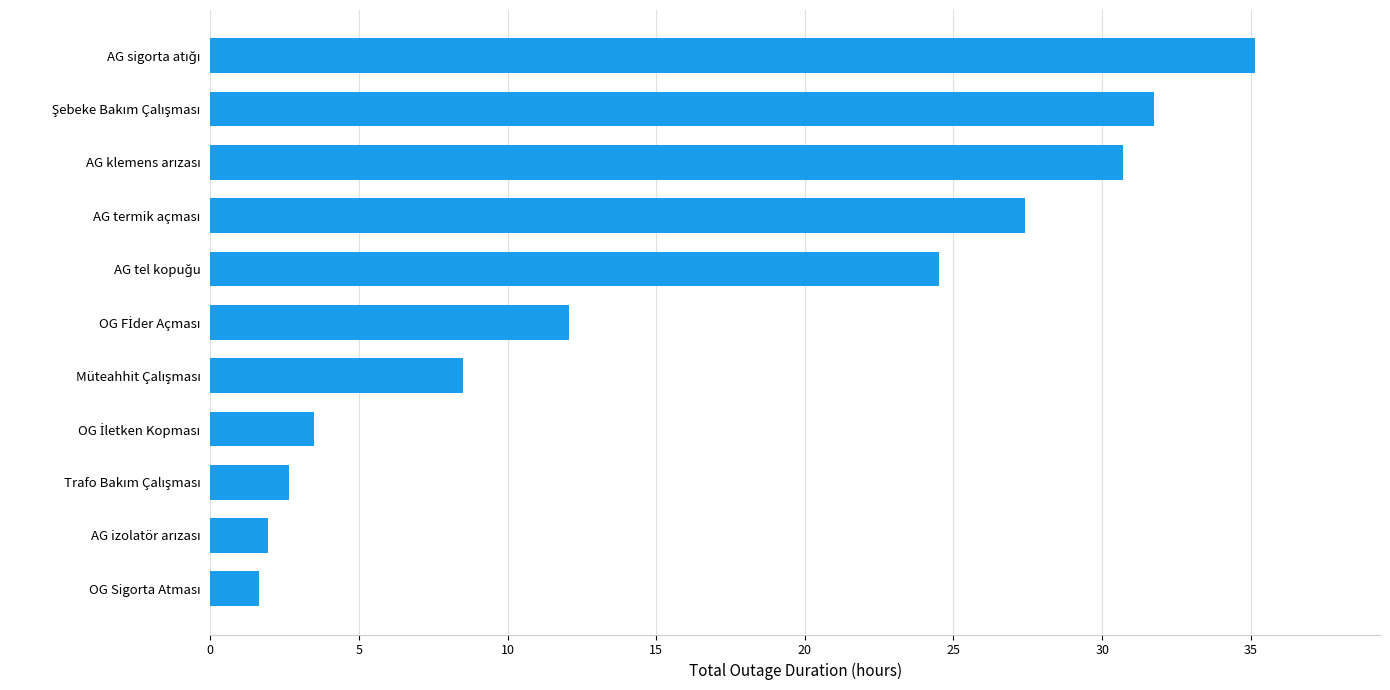

What is the average value?

16.3